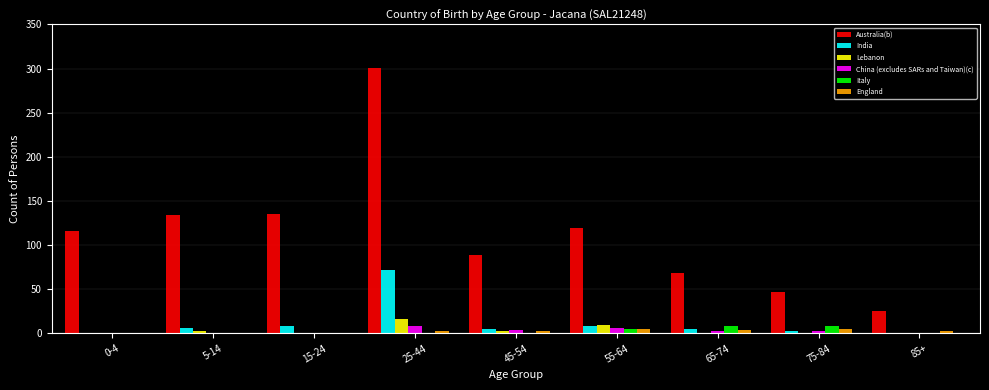

True or false: England has a value of 3 at 85+.

True